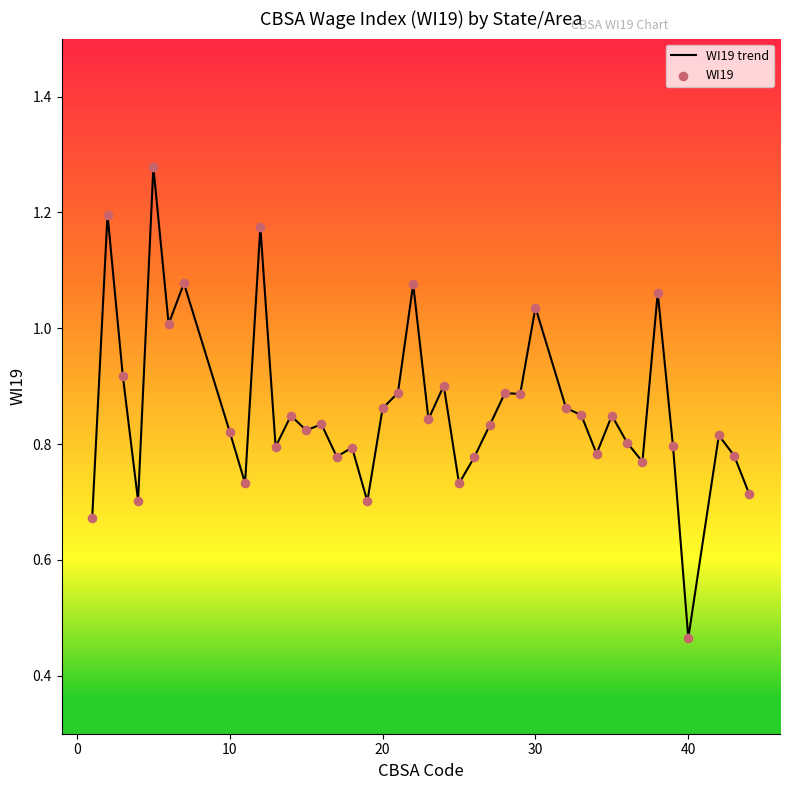

How many lines are shown in the chart?

1